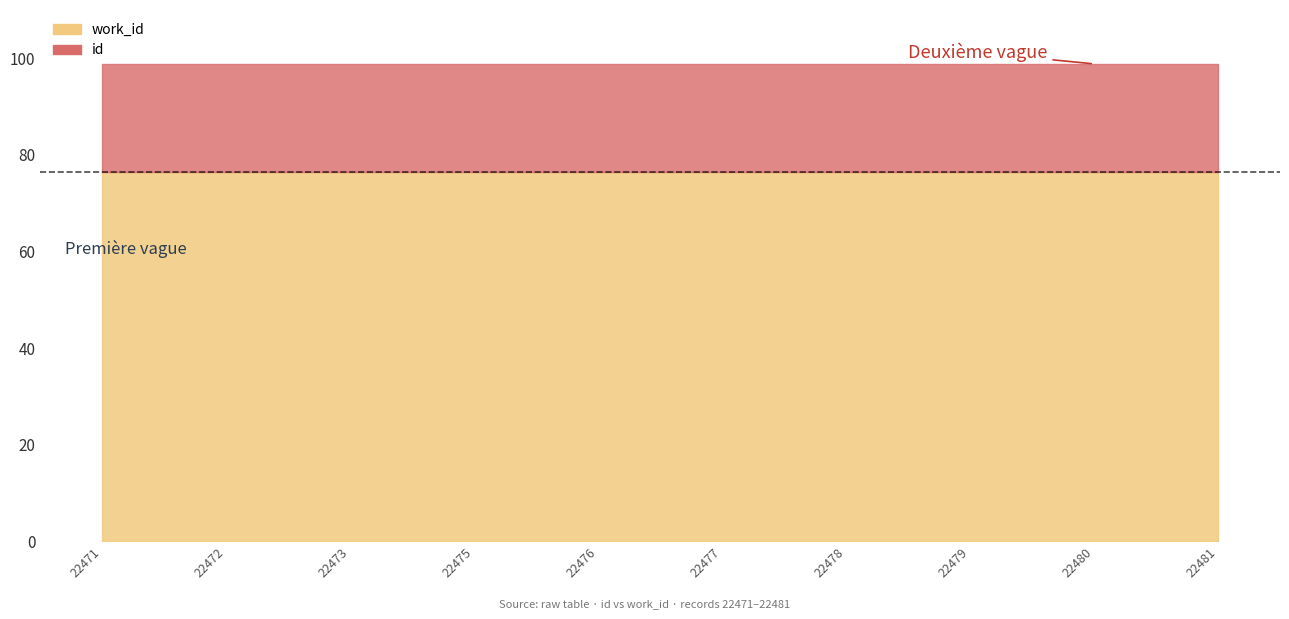

Is it true that id equals 10494 at 22479?

False